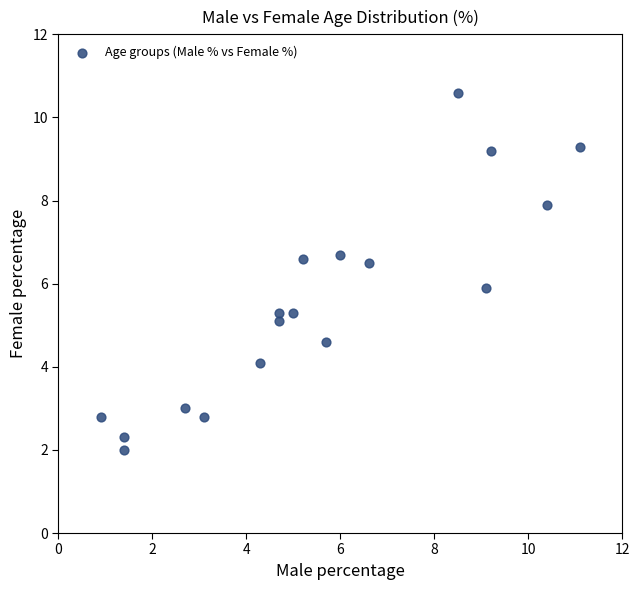

What is the range of Y values (max minus min)?

8.6